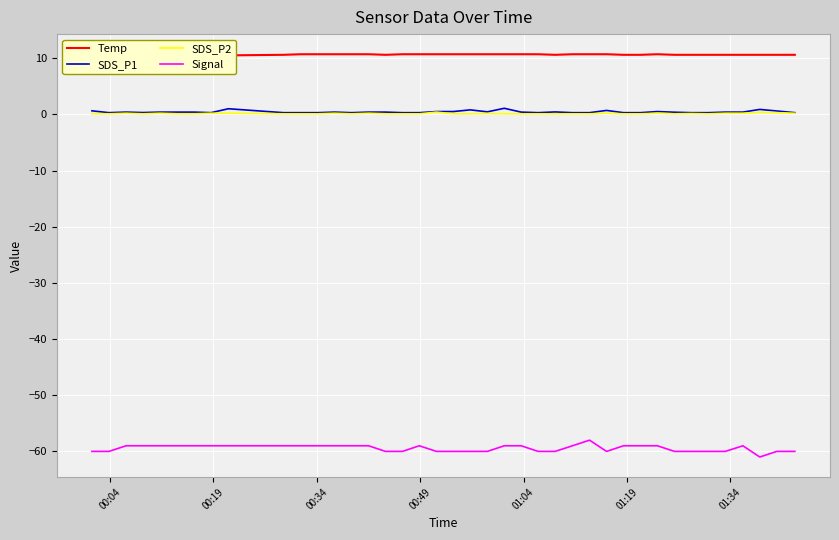

What is the minimum value for Signal?

-61.0